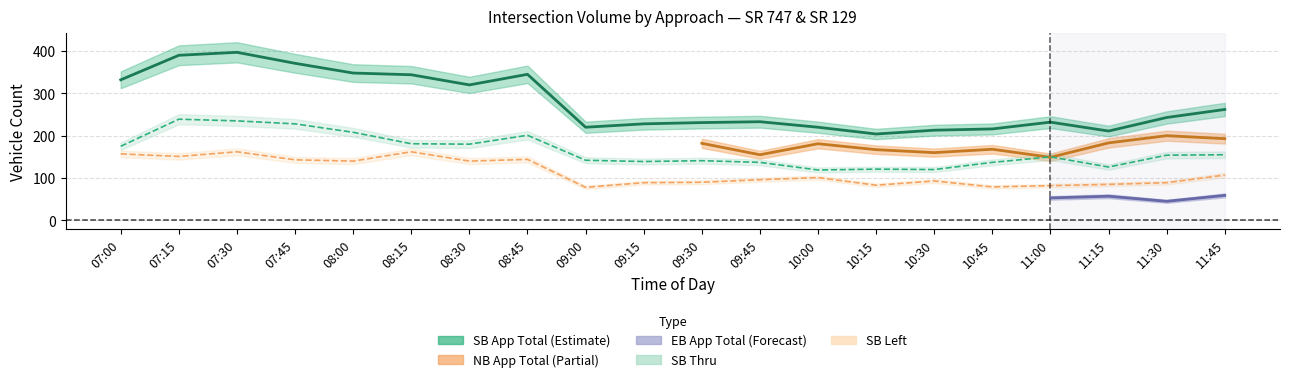

At which category does SB Left reach its first local peak?

07:30